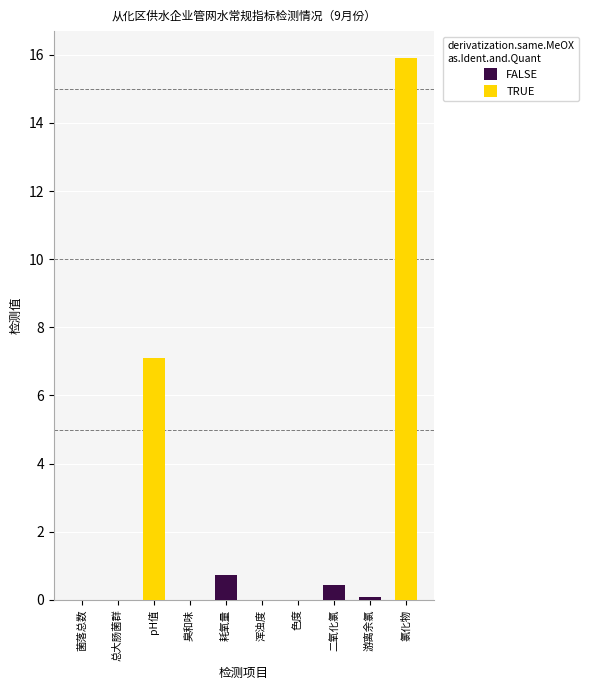

Reading left to right, extract all data points from this chart.

FALSE: 菌落总数=0.0	总大肠菌群=0.0	pH值=0.0	臭和味=0.0	耗氧量=0.7	浑浊度=0.0	色度=0.0	二氧化氯=0.4	游离余氯=0.1	氯化物=0.0
TRUE: 菌落总数=0.0	总大肠菌群=0.0	pH值=7.1	臭和味=0.0	耗氧量=0.0	浑浊度=0.0	色度=0.0	二氧化氯=0.0	游离余氯=0.0	氯化物=15.9